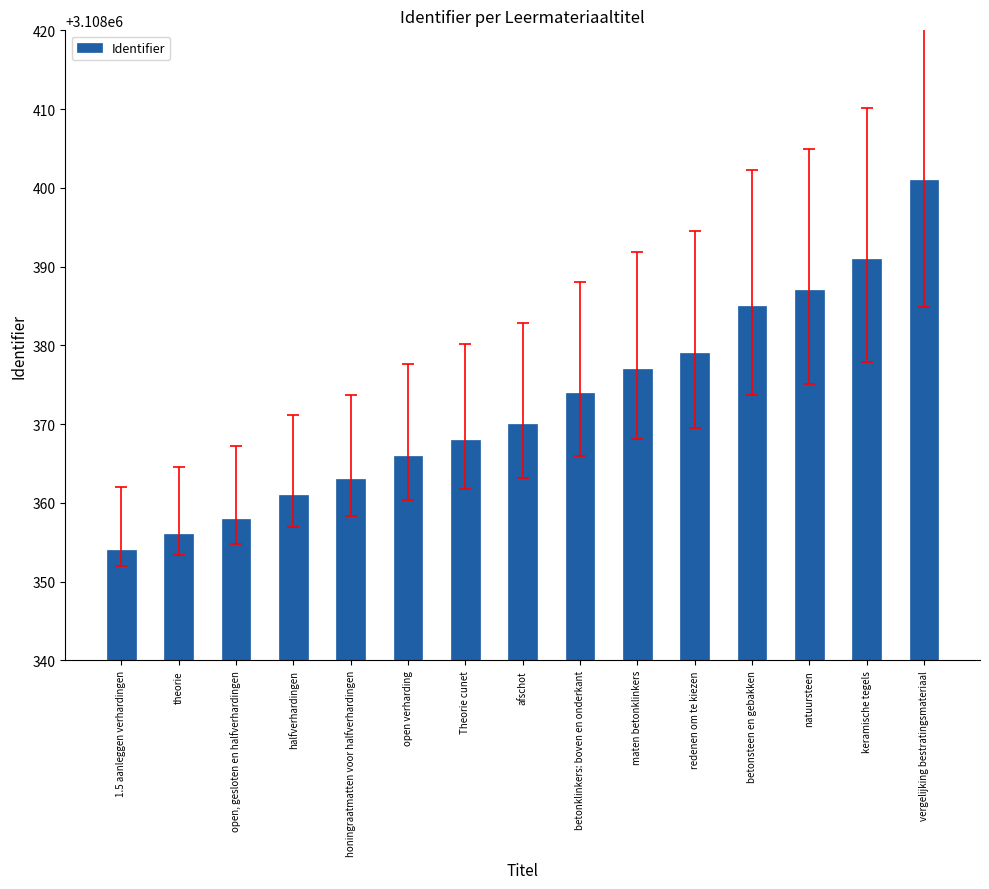

Approximately how many times larger is the value at theorie compared to honingraatmatten voor halfverhardingen?

1.0